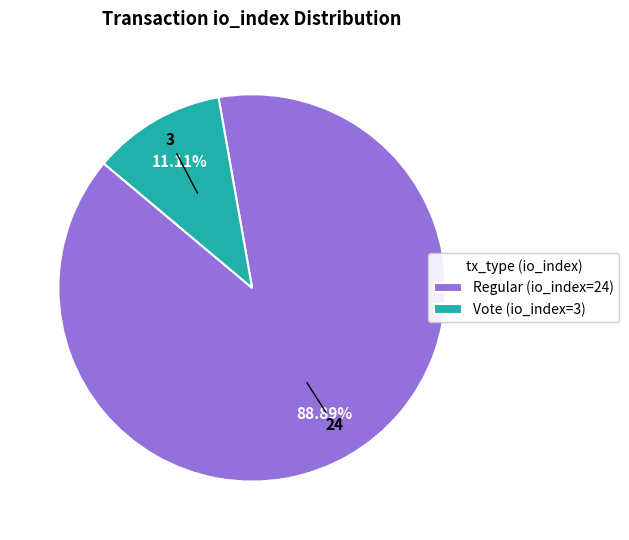

Is it true that Vote (io_index=3) is 5% of the pie?

False